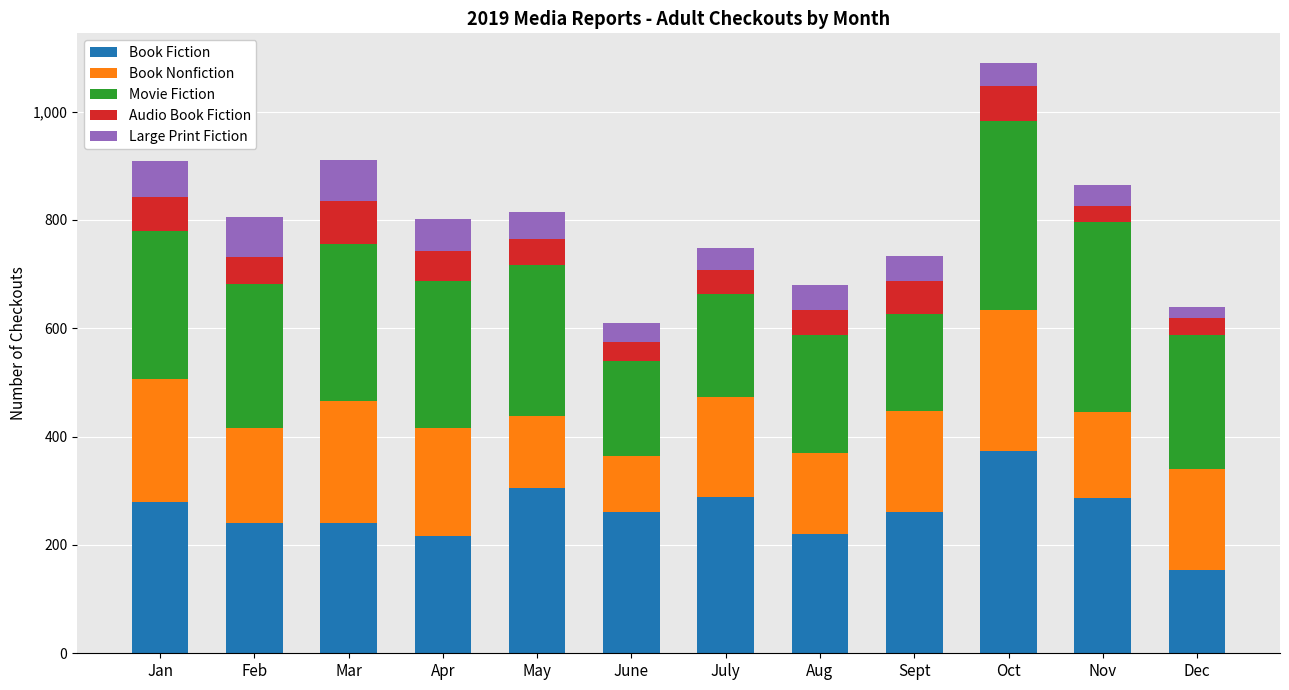

What is the lowest value of the Book Fiction series?

153